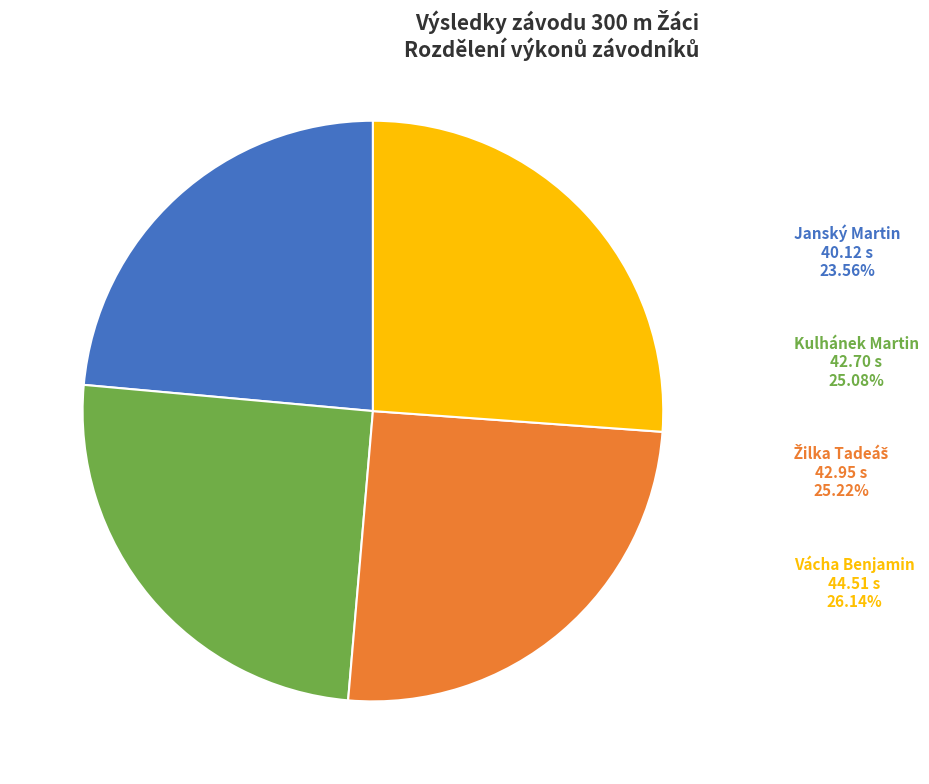

The Janský Martin slice represents 24% of the pie. True or false?

True